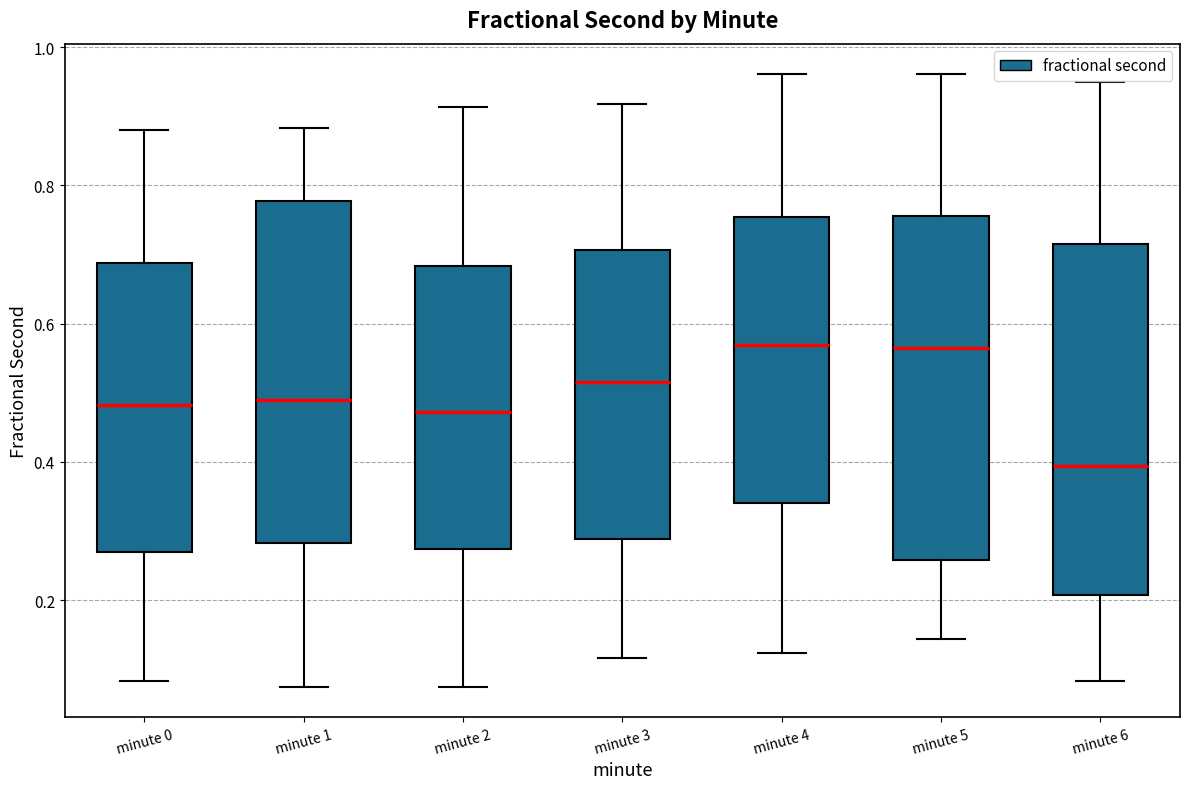

Which box has the lowest median line?

minute 6